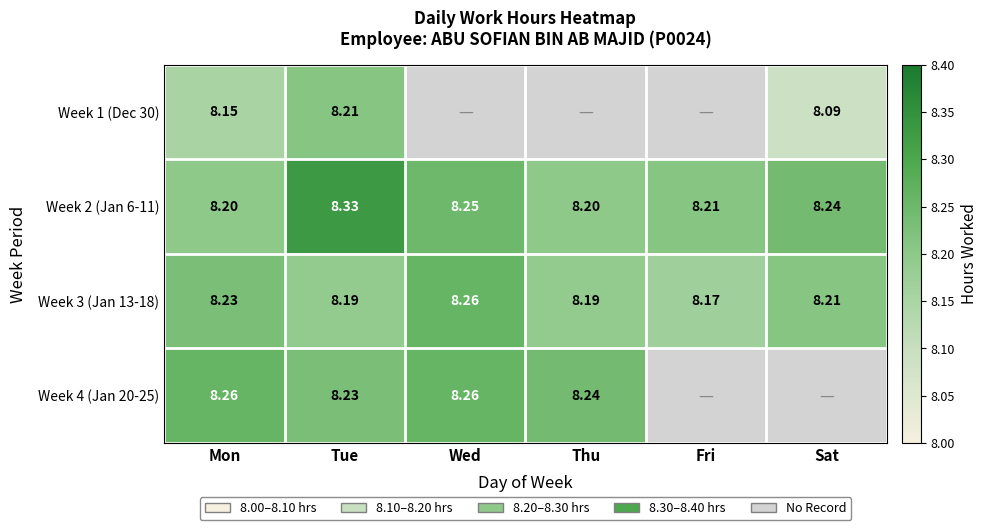

The Week 2 (Jan 6-11) series shows 8.2 at Thu. True or false?

True